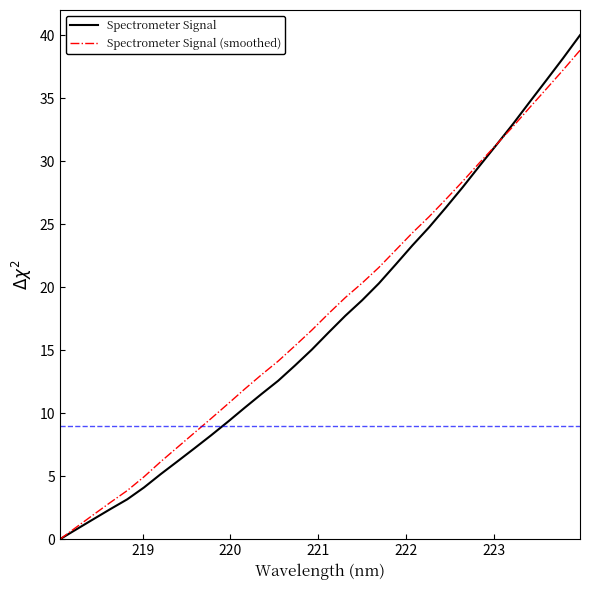

Count the number of data series in this chart.

2